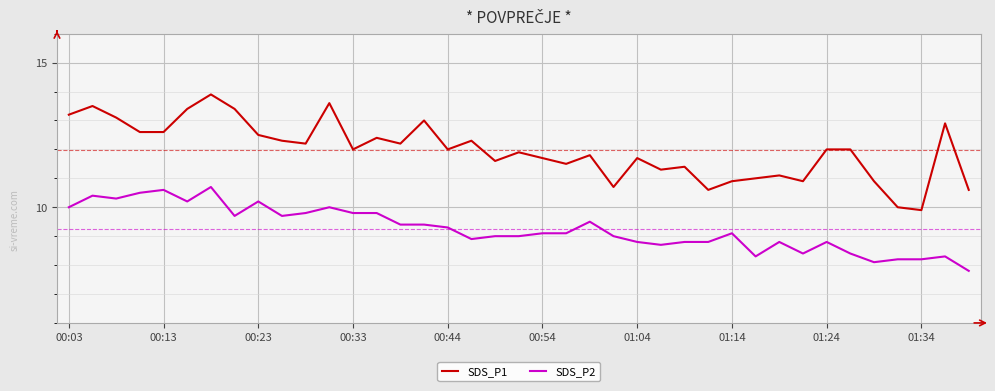

What is the greatest value displayed?

13.9